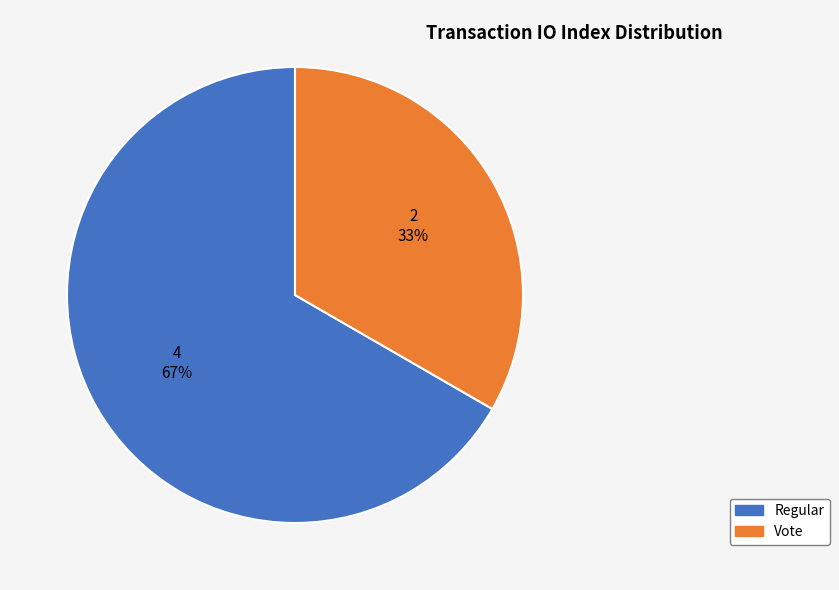

Which category has the biggest portion of the pie?

Regular